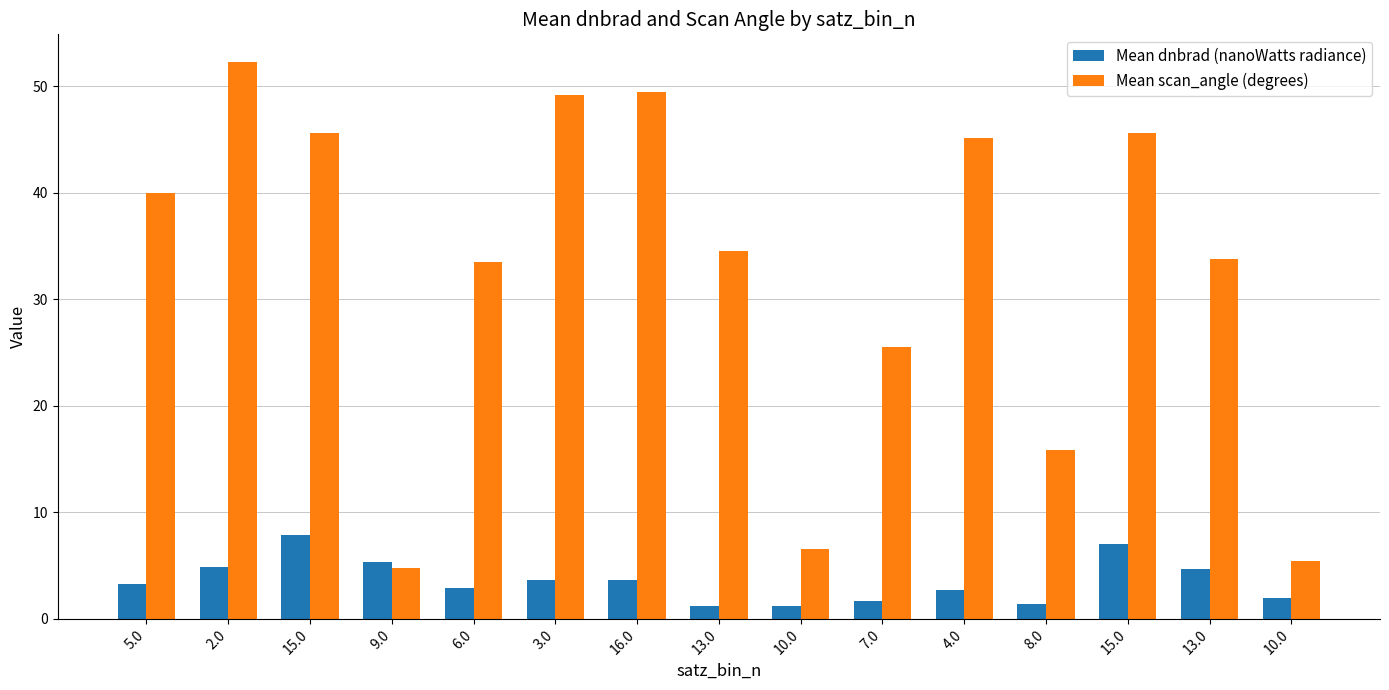

How many bars are there in each group?

2